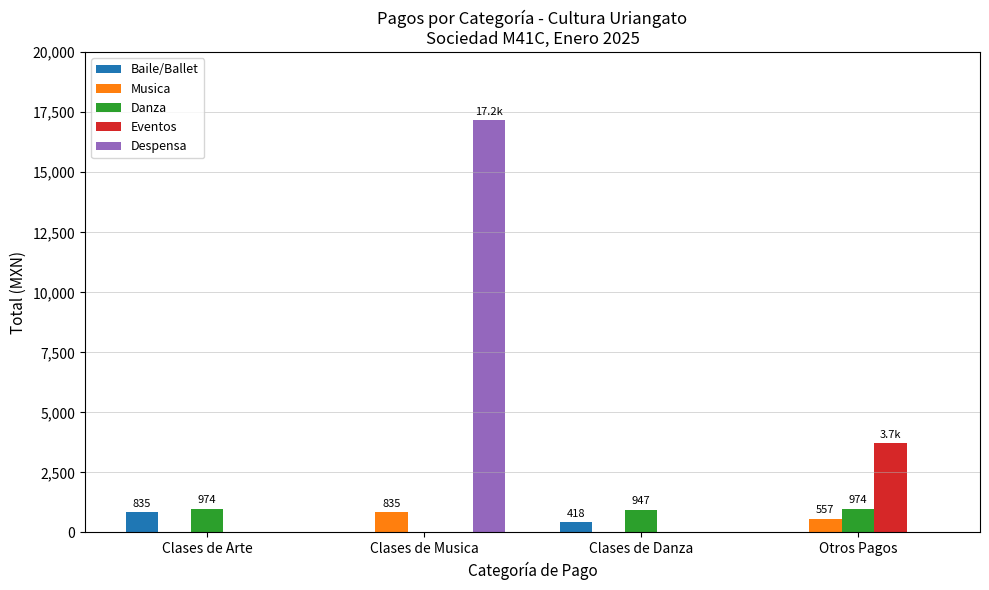

What is the approximate value of Musica at Otros Pagos?

556.8